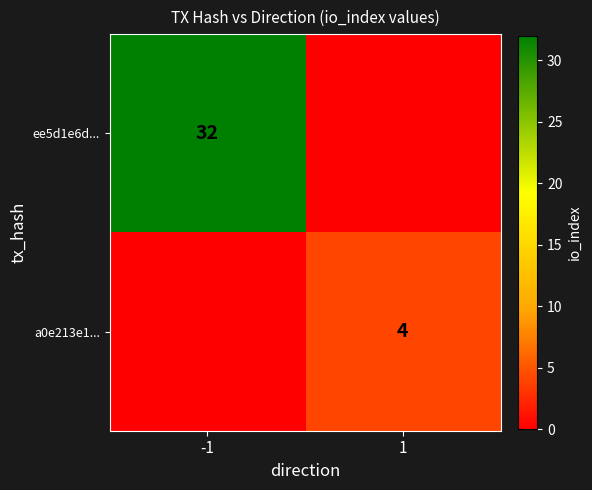

How many categories are shown in the chart?

2